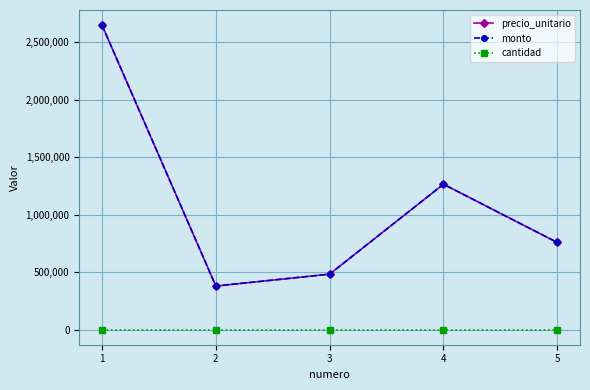

Does the chart have visible grid lines?

Yes